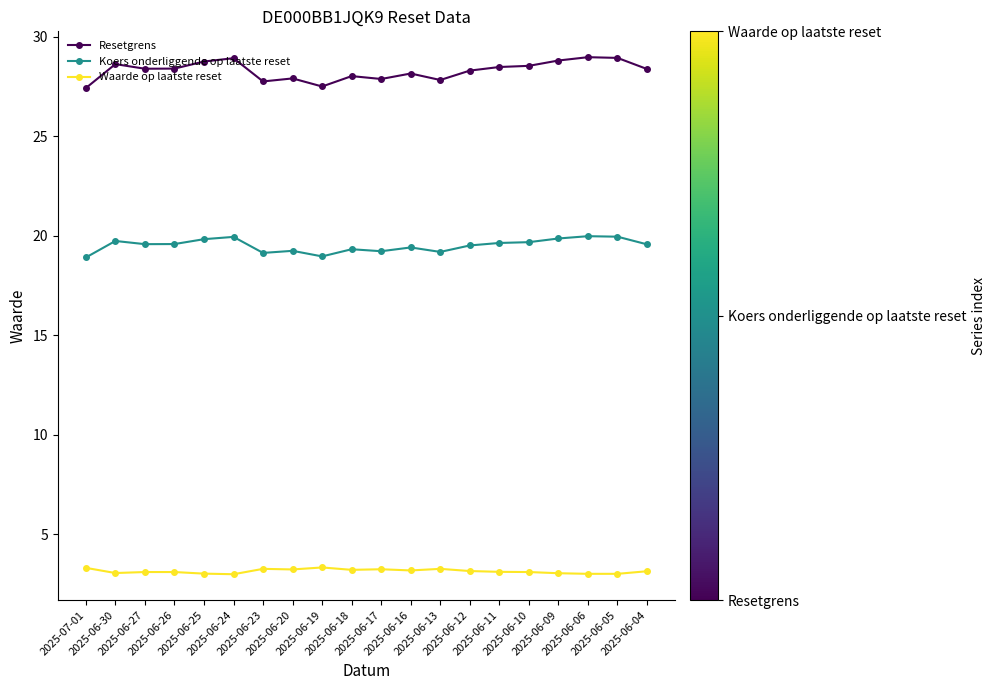

What is the difference between the second highest and second lowest values in the Koers onderliggende op laatste reset series?

1.0